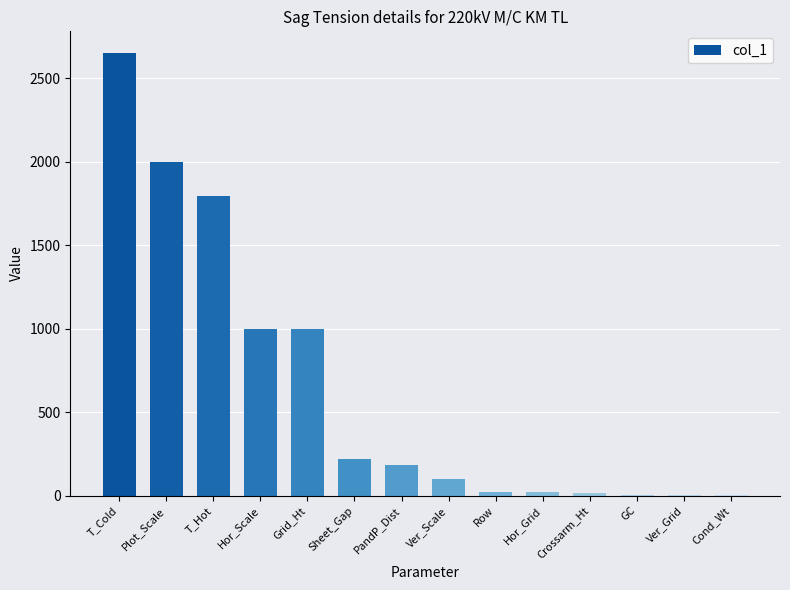

At which category does the chart reach its peak across all series?

T_Cold